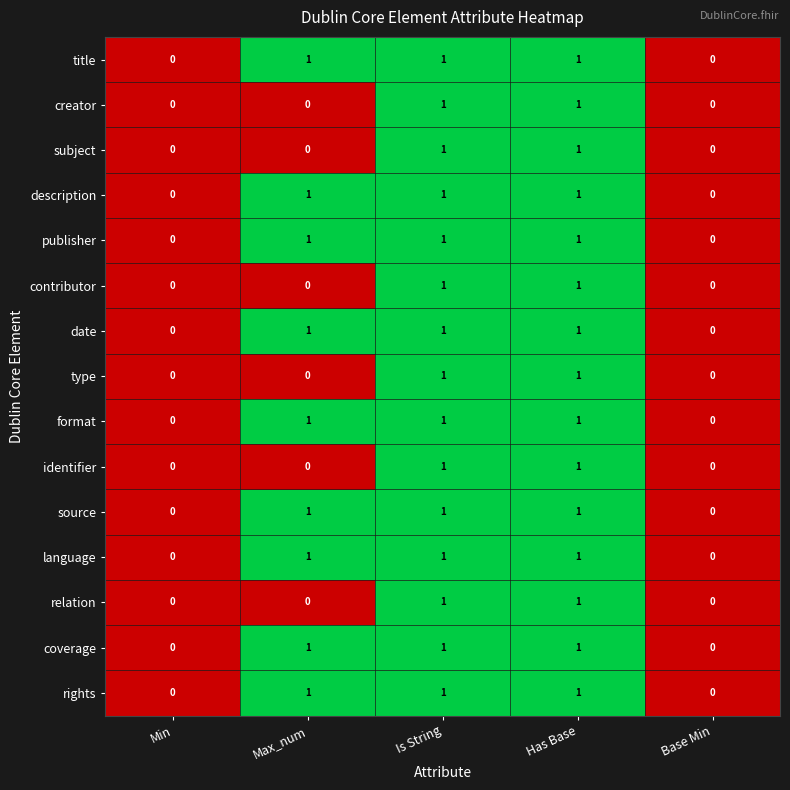

Count the creator values in the range 0 to 1.

5